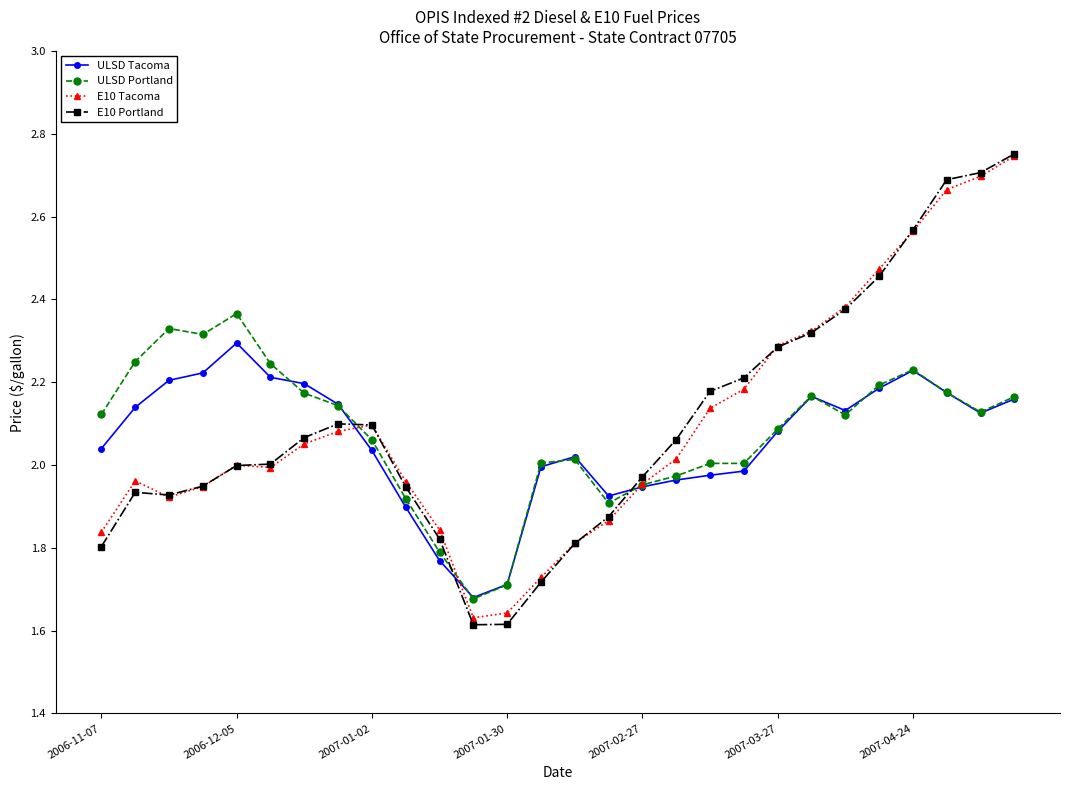

What is the sum of all ULSD Tacoma values?

57.6